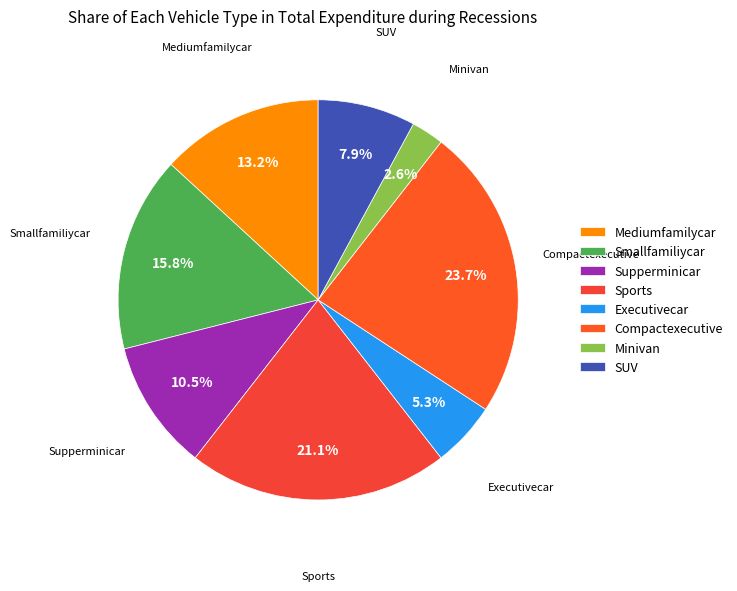

Between SUV and Executivecar, which is larger?

SUV